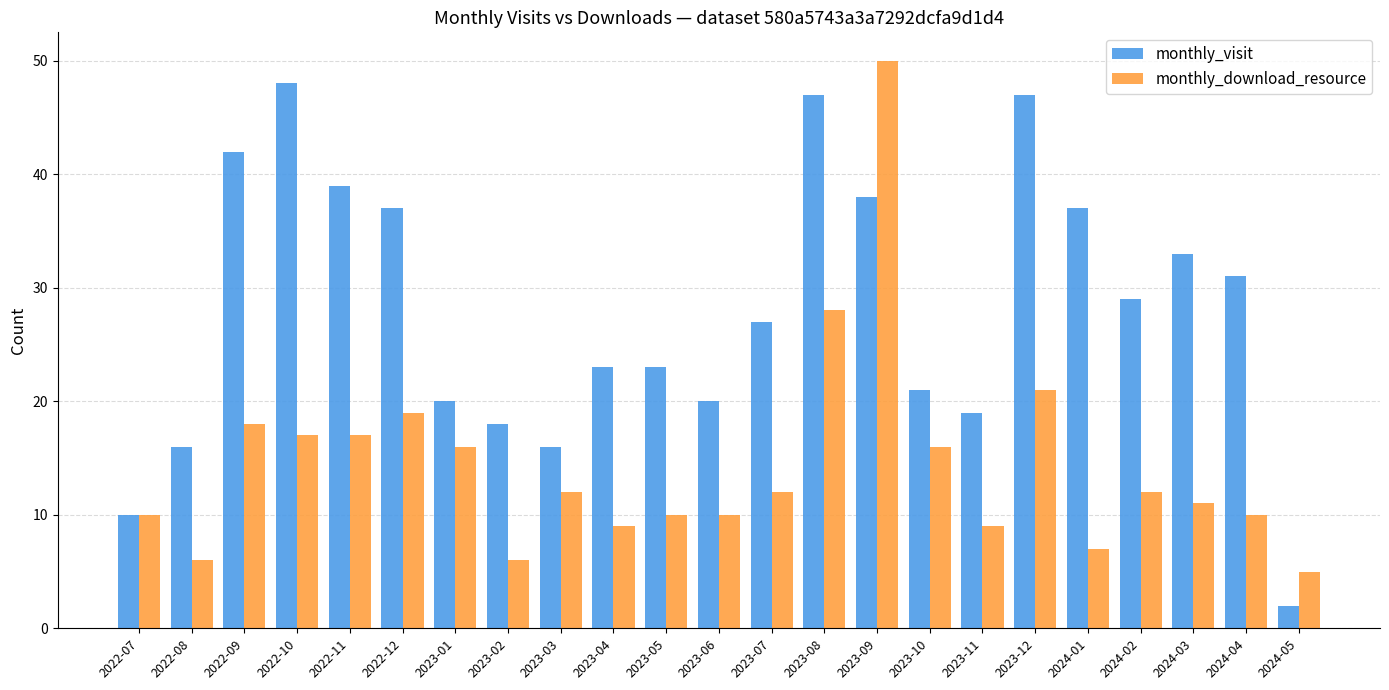

The monthly_visit series shows 44 at 2024-02. True or false?

False